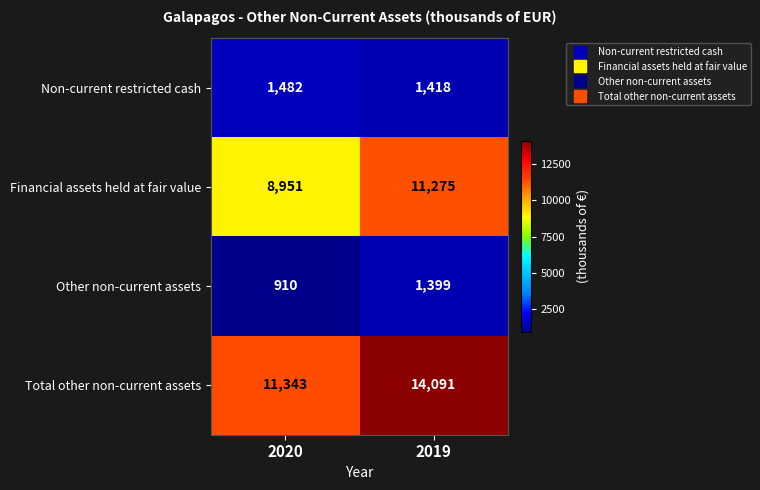

The value of Financial assets held at fair value at 2020 is 8951. True or false?

True